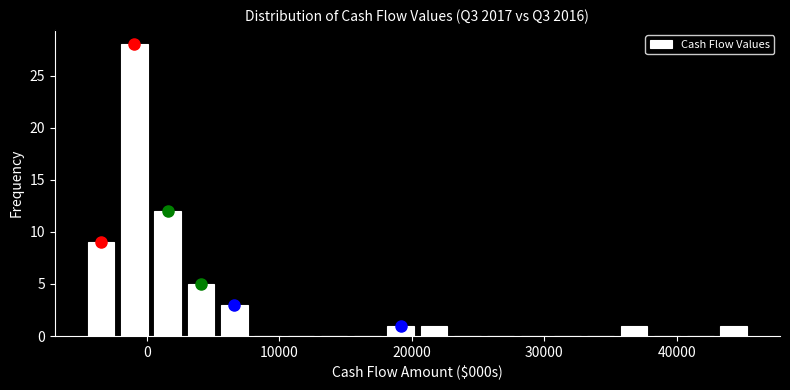

Read against the x-axis, roughly where is the centre of the tallest bar?

-1000